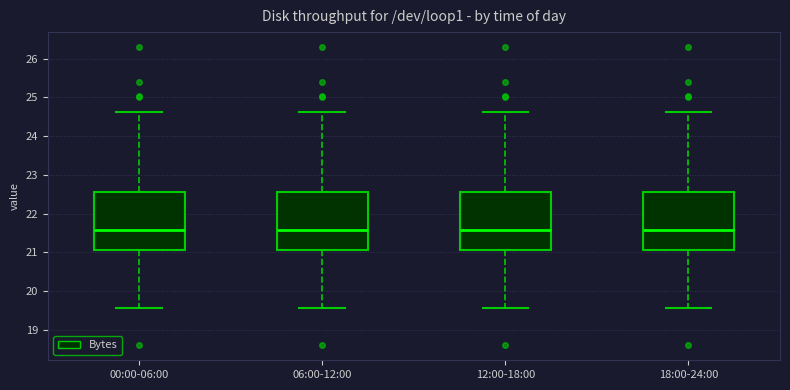

Reading left to right, read every box against the y-axis: the position of its median line, the range the box covers, and the ends of its whiskers. The values are not printed on the chart, so give them approximately, as read against the axis.

00:00-06:00: median 21.6, box 21.1 to 22.6, whiskers 19.6 to 24.6
06:00-12:00: median 21.6, box 21.1 to 22.6, whiskers 19.6 to 24.6
12:00-18:00: median 21.6, box 21.1 to 22.6, whiskers 19.6 to 24.6
18:00-24:00: median 21.6, box 21.1 to 22.6, whiskers 19.6 to 24.6